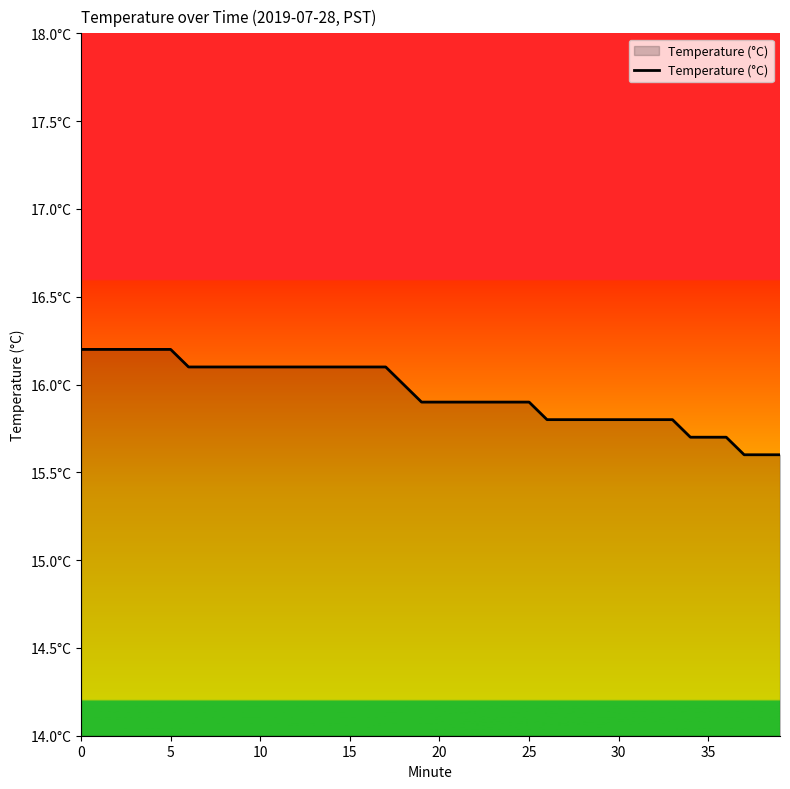

Does the chart have visible grid lines?

No